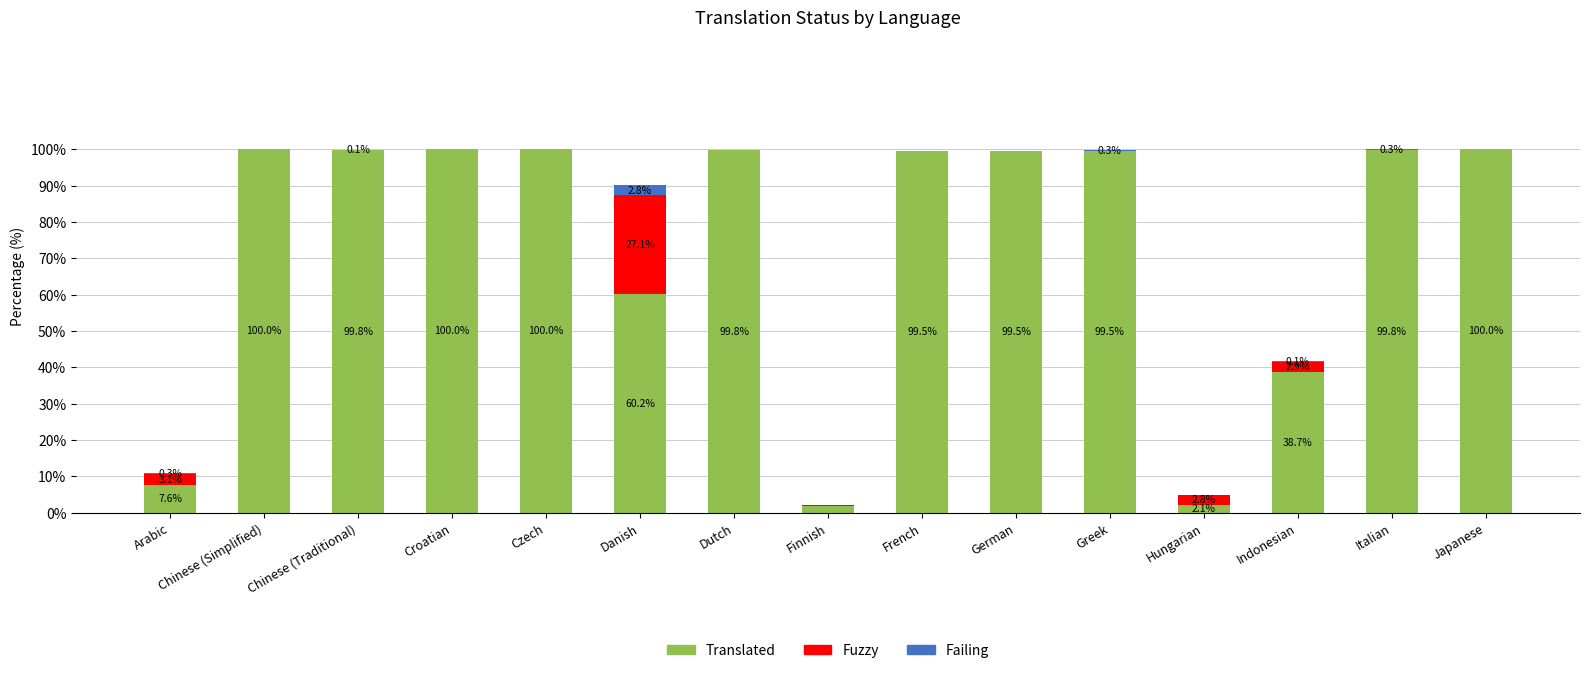

At which label is Translated closest to 50?

Danish